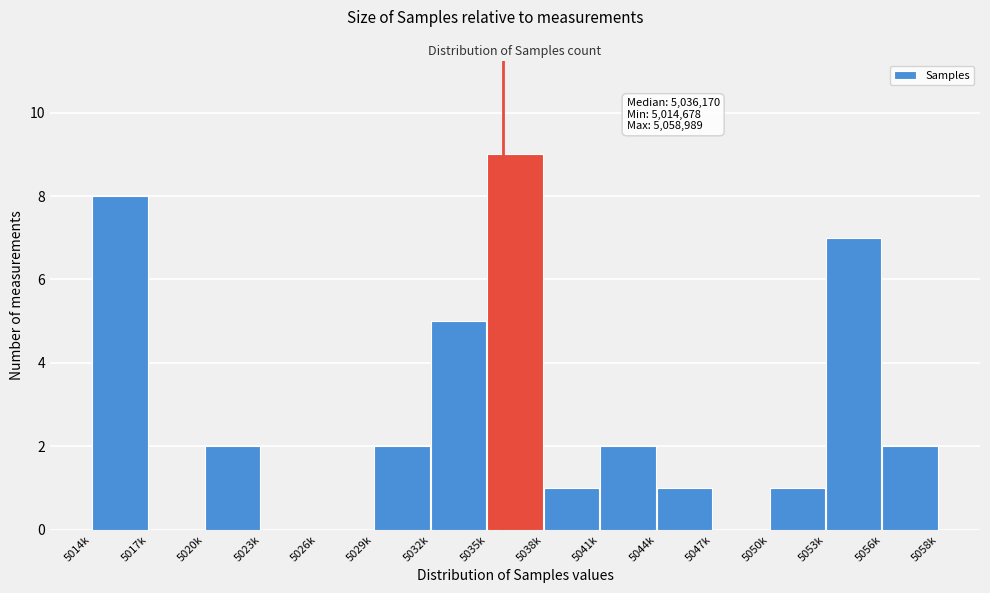

Reading left to right, extract all data points from this chart.

5014k=8	5017k=0	5020k=2	5023k=0	5026k=0	5029k=2	5032k=5	5035k=9	5038k=1	5041k=2	5044k=1	5047k=0	5050k=1	5053k=7	5056k=2